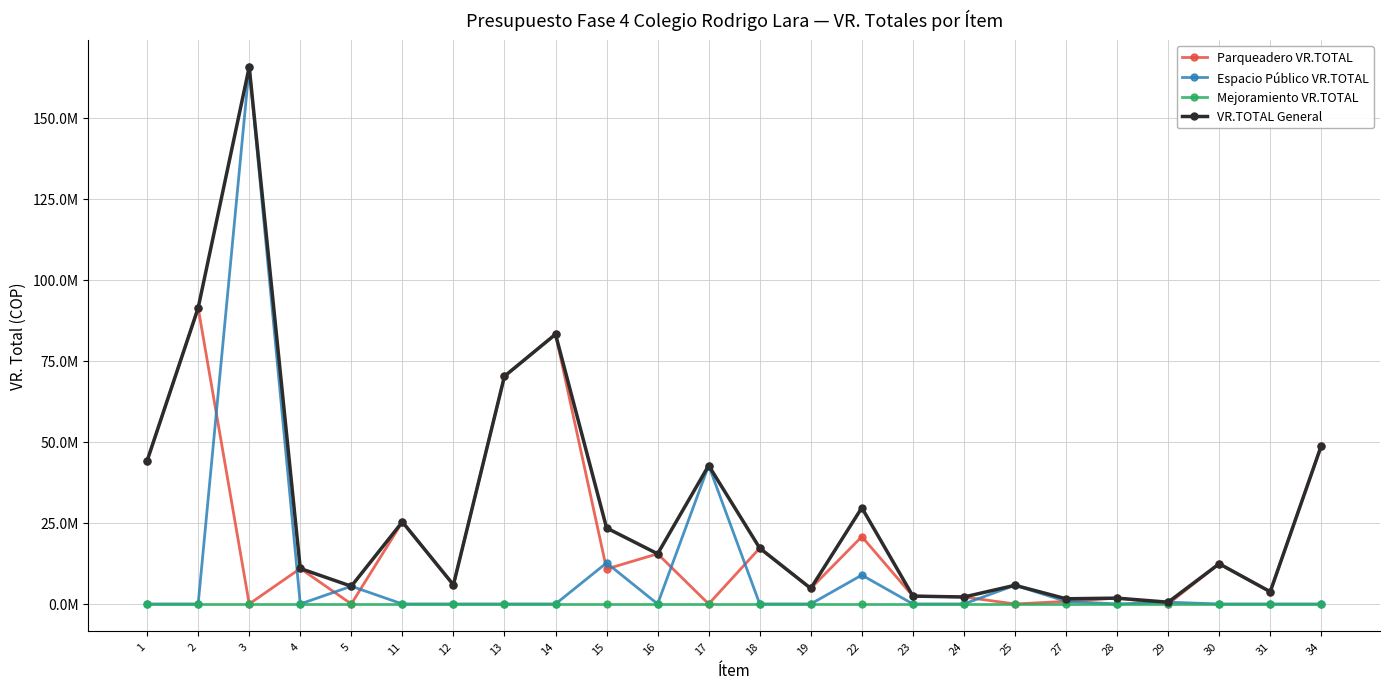

Reading left to right, list all the values displayed in this chart.

Parqueadero VR.TOTAL: 1=44160375.0	2=91334400.0	3=0.0	4=10942833.5	5=0.0	11=25320000.0	12=5895750.0	13=70255016.2	14=83207446.5	15=10787235.8	16=15474554.0	17=0.0	18=17221176.0	19=4795776.0	22=20776560.0	23=2429000.0	24=2148338.0	25=0.0	27=800000.0	28=1800000.0	29=0.0	30=12400000.0	31=3772000.0	34=48824775.0
Espacio Público VR.TOTAL: 1=0.0	2=0.0	3=165656400.0	4=0.0	5=5471416.8	11=0.0	12=0.0	13=0.0	14=0.0	15=12663276.8	16=0.0	17=42714280.0	18=0.0	19=0.0	22=8904240.0	23=0.0	24=0.0	25=5765710.0	27=800000.0	28=0.0	29=546800.0	30=0.0	31=0.0	34=0.0
Mejoramiento VR.TOTAL: 1=0.0	2=0.0	3=0.0	4=0.0	5=0.0	11=0.0	12=0.0	13=0.0	14=0.0	15=0.0	16=0.0	17=0.0	18=0.0	19=0.0	22=0.0	23=0.0	24=0.0	25=0.0	27=0.0	28=0.0	29=0.0	30=0.0	31=0.0	34=0.0
VR.TOTAL General: 1=44160375.0	2=91334400.0	3=165656400.0	4=10942833.5	5=5471416.8	11=25320000.0	12=5895750.0	13=70255016.2	14=83207446.5	15=23450512.5	16=15474554.0	17=42714280.0	18=17221176.0	19=4795776.0	22=29680800.0	23=2429000.0	24=2148338.0	25=5765710.0	27=1600000.0	28=1800000.0	29=546800.0	30=12400000.0	31=3772000.0	34=48824775.0